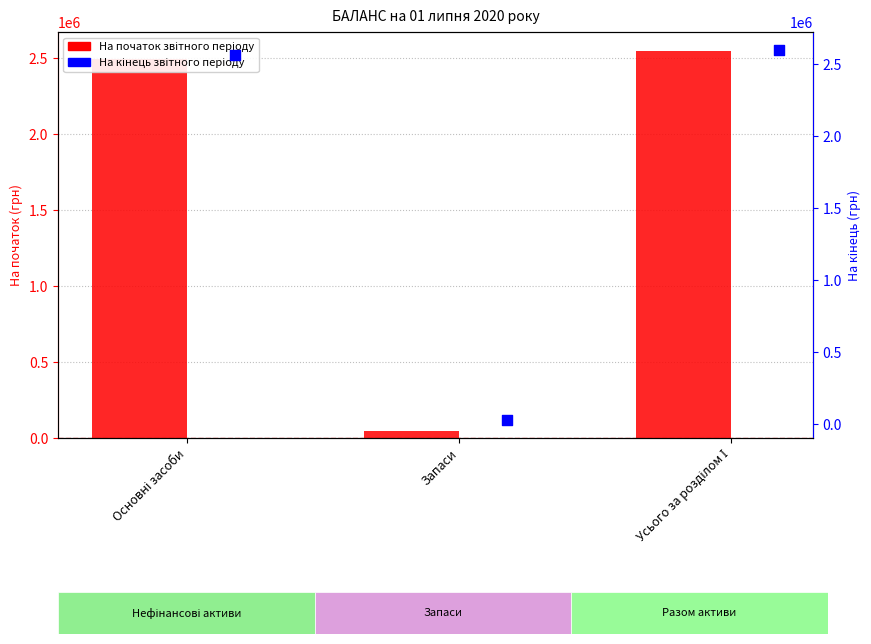

What is the total value across all series at Основні засоби?

5058810